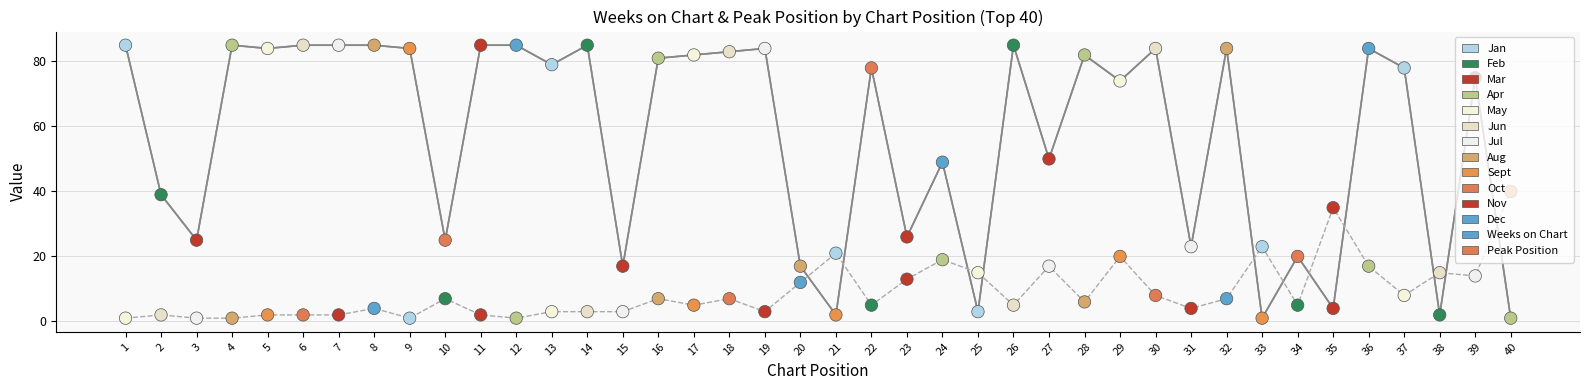

At which category is the sum across all series the highest?

36